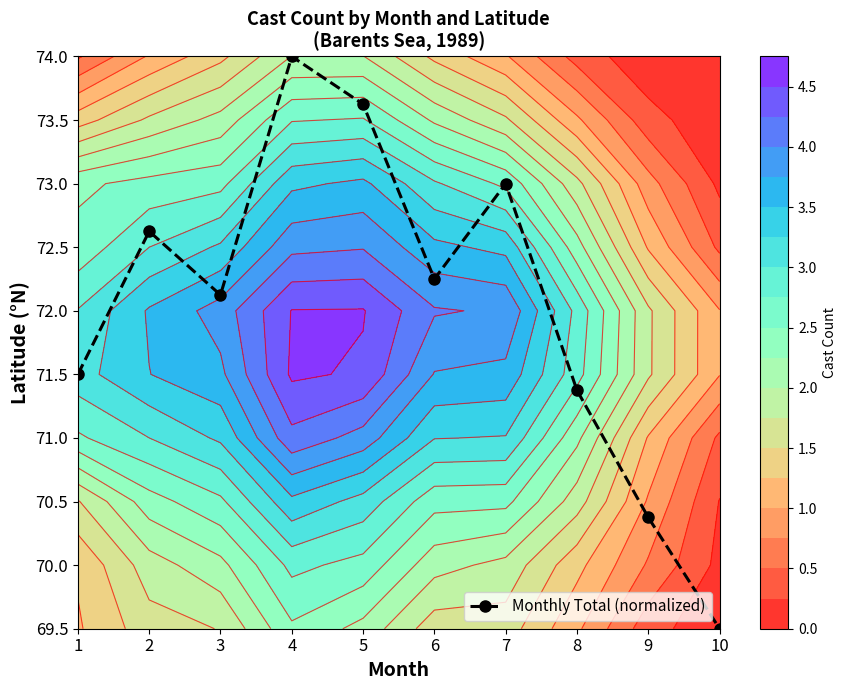

Reading left to right, what are all the values shown in this chart?

4.0	6.2	5.2	9.0	8.2	5.5	7.0	3.7	1.7	0.0